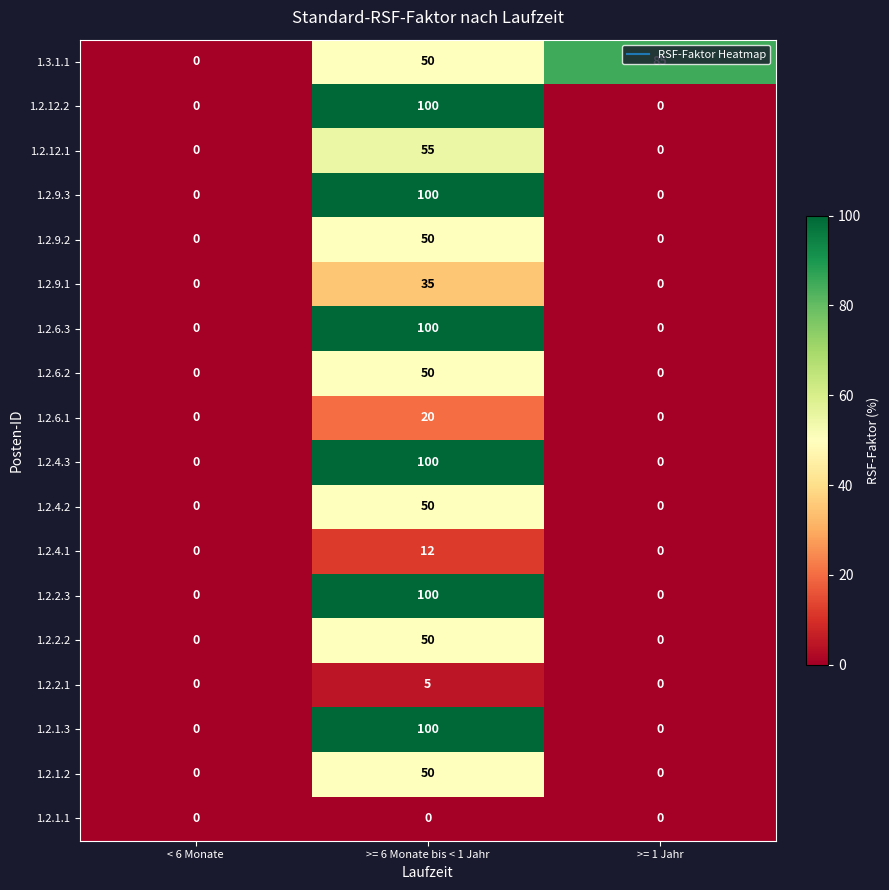

What is the difference between the 1.2.4.2 values at >= 1 Jahr and >= 6 Monate bis < 1 Jahr?

50